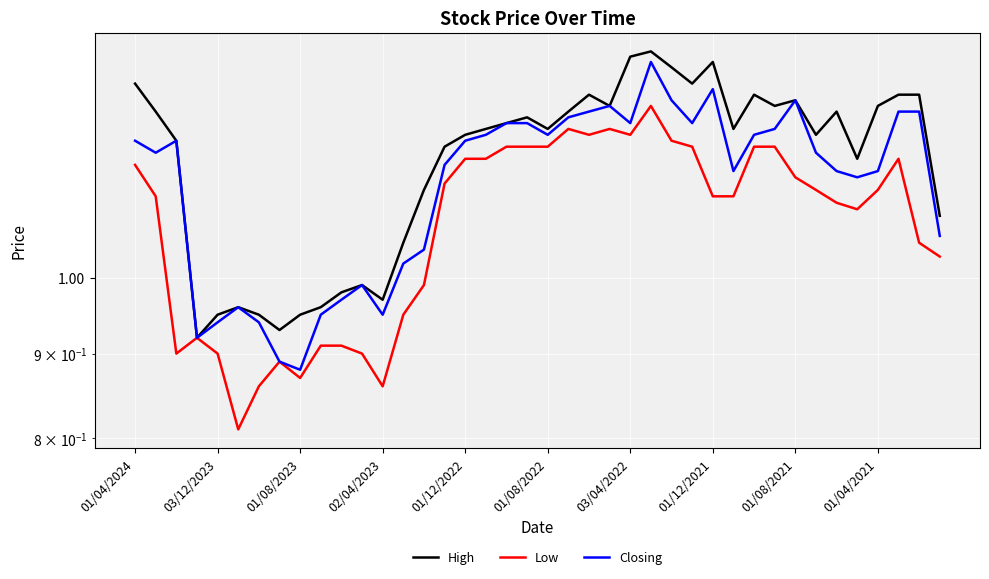

Where does the Closing series first go above 1?

01/04/2024